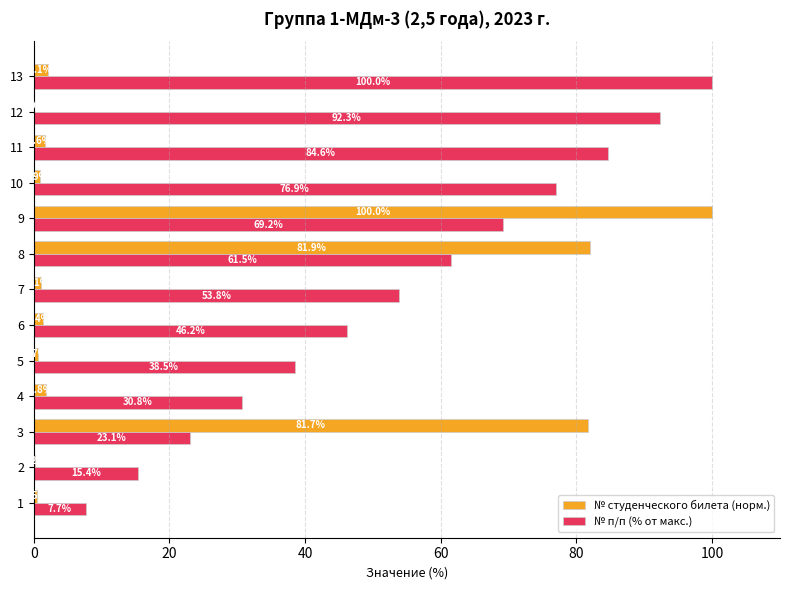

What is the difference between the № студенческого билета (норм.) values at 11 and 9?

98.4